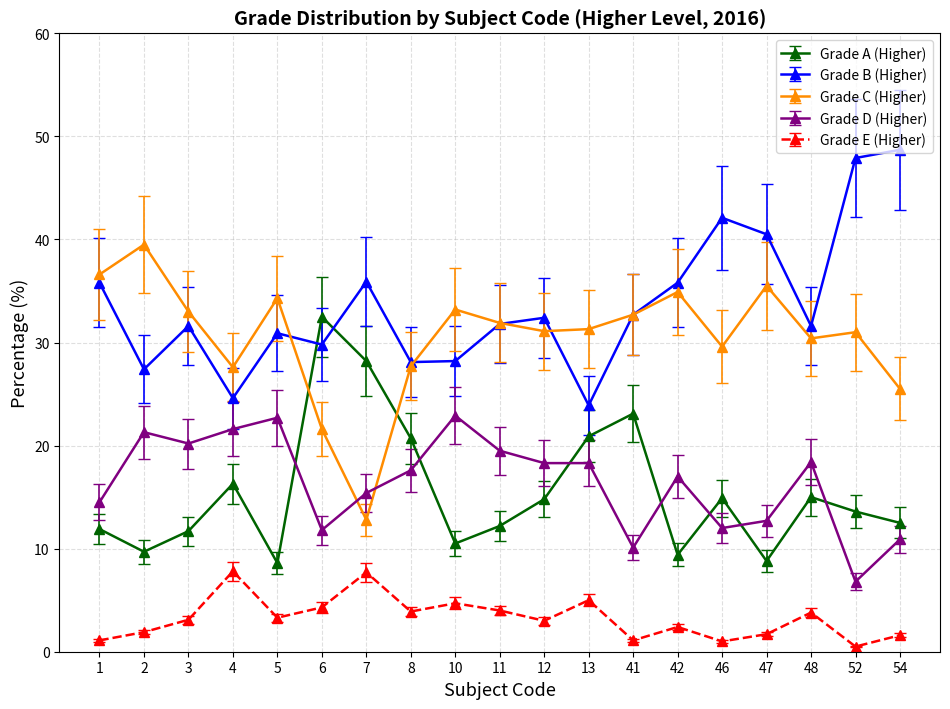

What are all the series names shown in the legend?

Grade A (Higher), Grade B (Higher), Grade C (Higher), Grade D (Higher), Grade E (Higher)